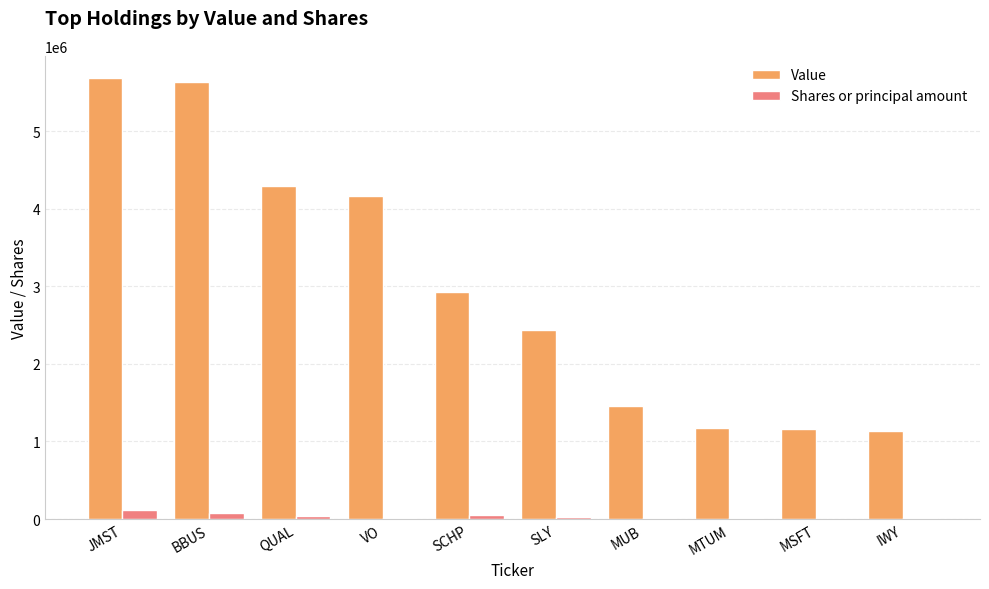

Between SCHP and MUB, which series saw the biggest shift?

Value